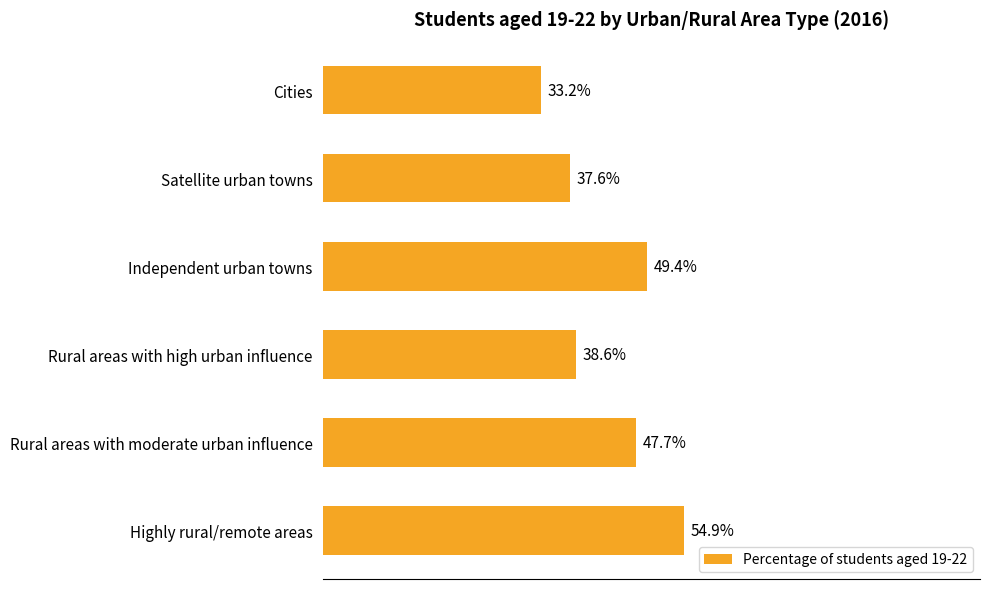

What is the label of the 2nd bar from the bottom?

Rural areas with moderate urban influence